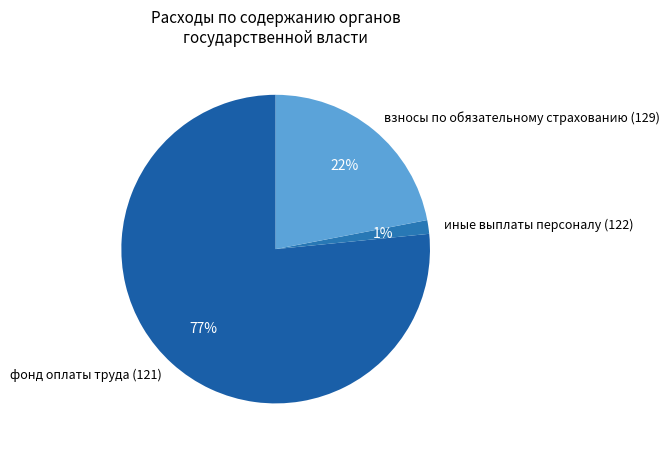

Between взносы по обязательному страхованию (129) and иные выплаты персоналу (122), which is larger?

взносы по обязательному страхованию (129)